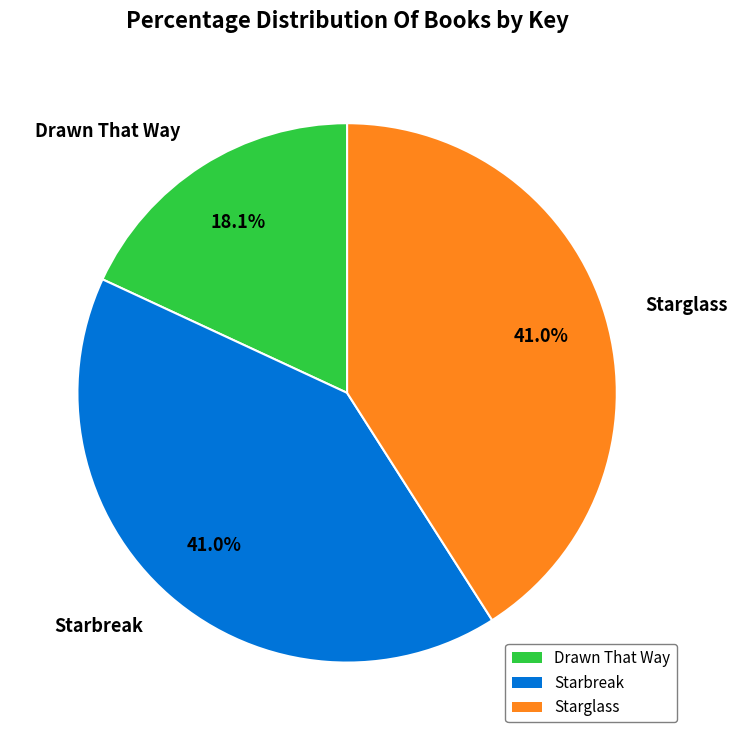

To the nearest percent, what portion does Starbreak represent?

41%